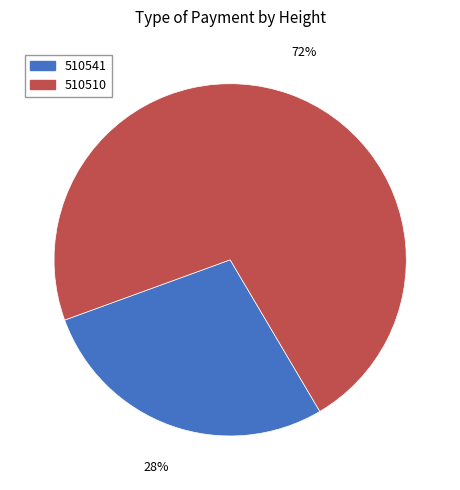

Is the sum of 510510 and 510541 greater than half?

Yes